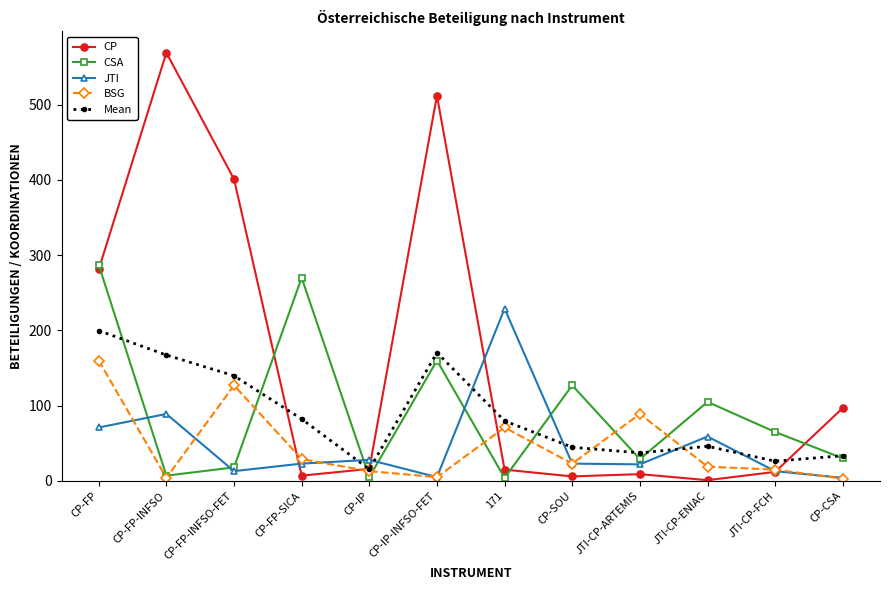

What is the sum of the CSA values at CP-FP-INFSO and JTI-CP-ARTEMIS?

36.0